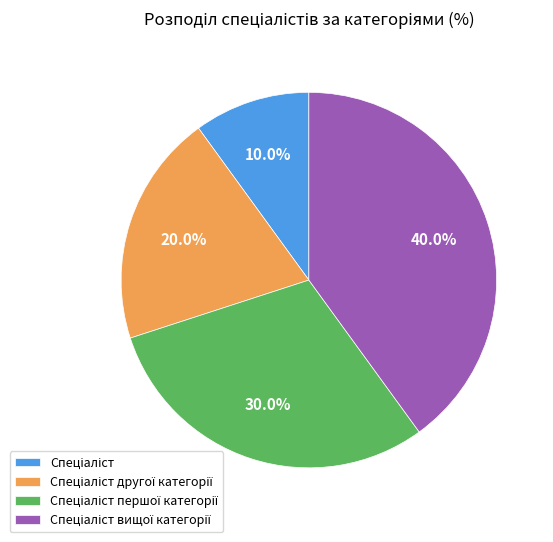

To the nearest percent, what is the average slice percentage?

25%